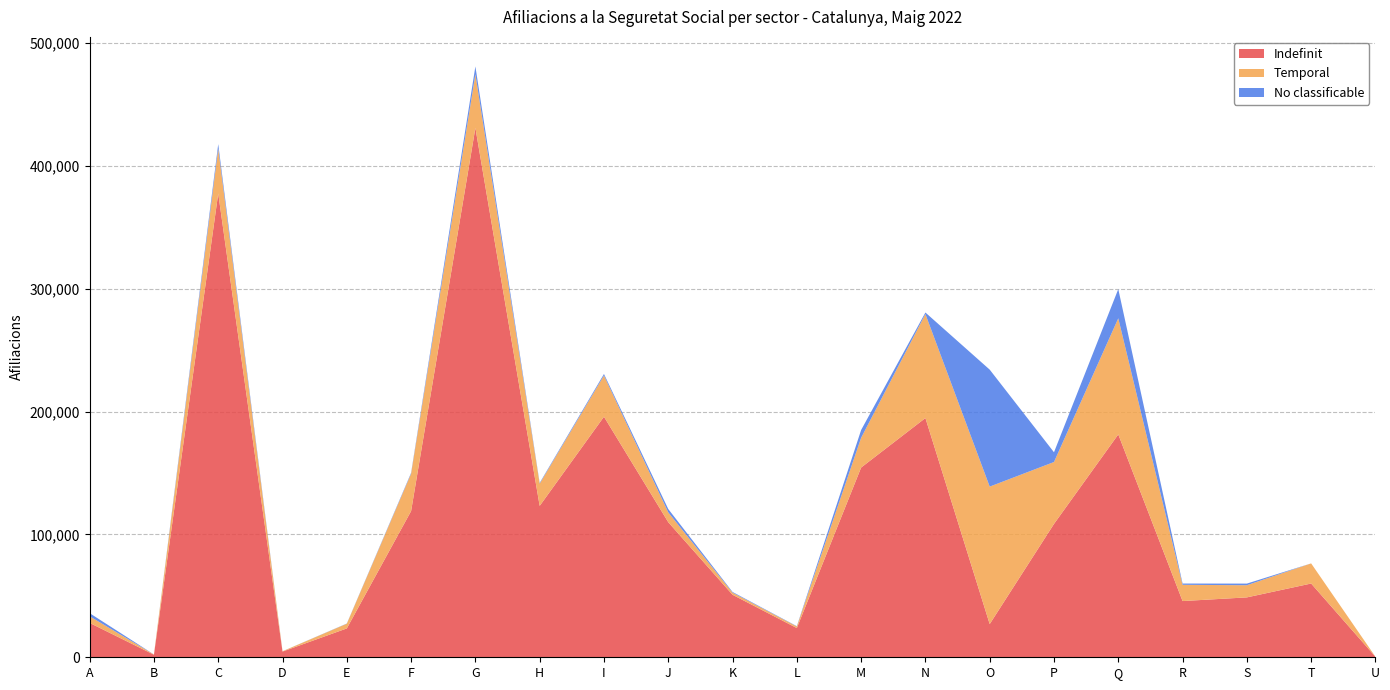

Reading left to right, extract all data points from this chart.

Indefinit: A=27975	B=2075	C=377465	D=4645	E=23490	F=118985	G=430850	H=123210	I=195785	J=109945	K=50870	L=23790	M=154410	N=194725	O=27015	P=108540	Q=181385	R=45750	S=48745	T=60035	U=420
Temporal: A=5360	B=205	C=36505	D=255	E=3820	F=30435	G=43690	H=18085	I=33575	J=7985	K=1740	L=1285	M=24235	N=84615	O=111900	P=50385	Q=94515	R=13235	S=9900	T=16380	U=40
No classificable: A=2565	B=20	C=3680	D=25	E=155	F=680	G=6345	H=625	I=1210	J=2725	K=555	L=250	M=6315	N=1255	O=95200	P=7940	Q=23755	R=1035	S=1325	T=0	U=5